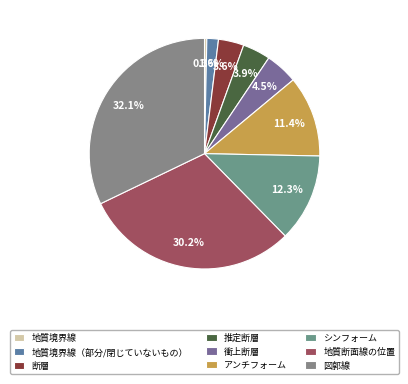

To the nearest percent, what percentage of the pie is アンチフォーム?

11%